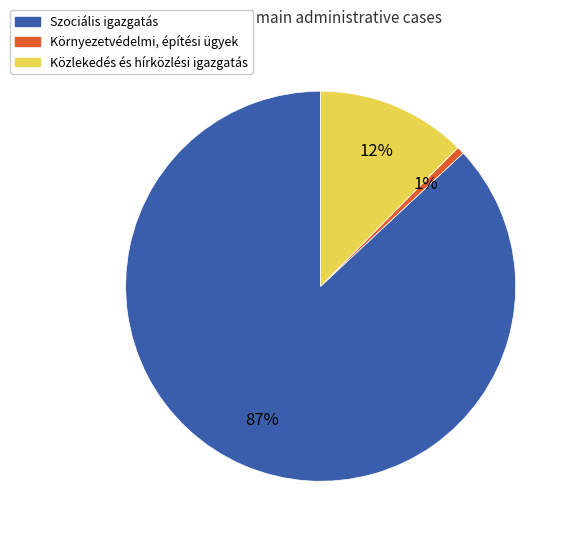

Count the number of slices in the pie.

3